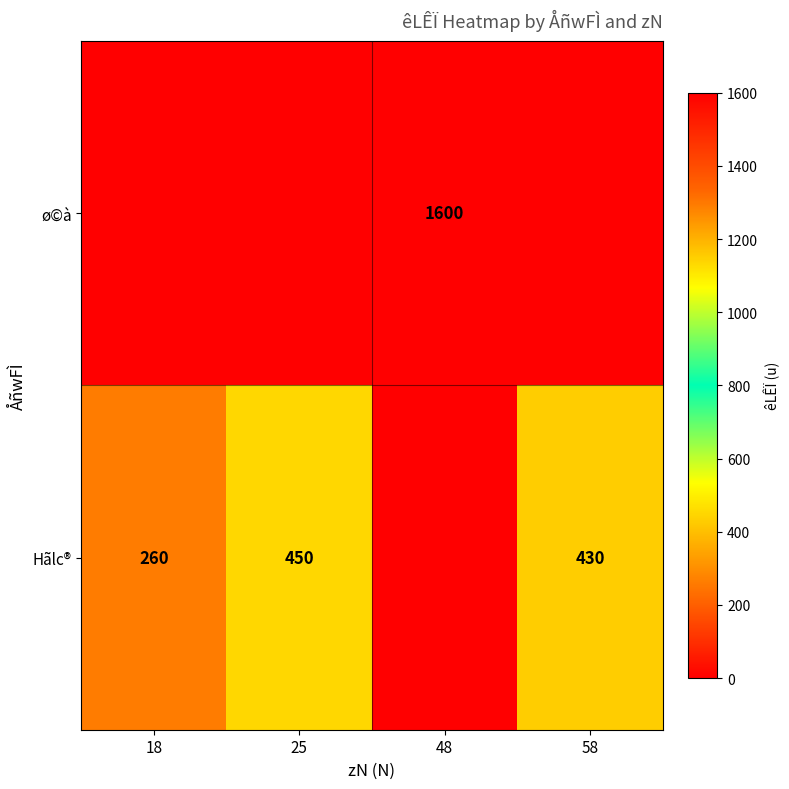

Is it true that Hãlc® equals 450 at 25?

True